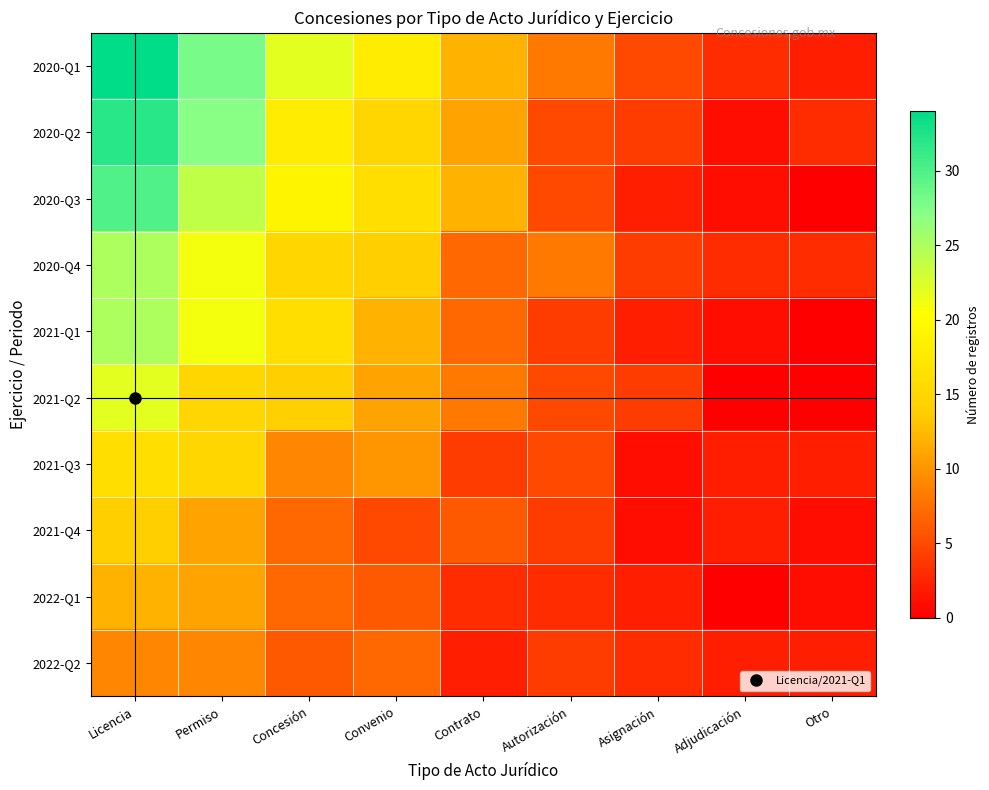

Count the number of categories in the chart.

9